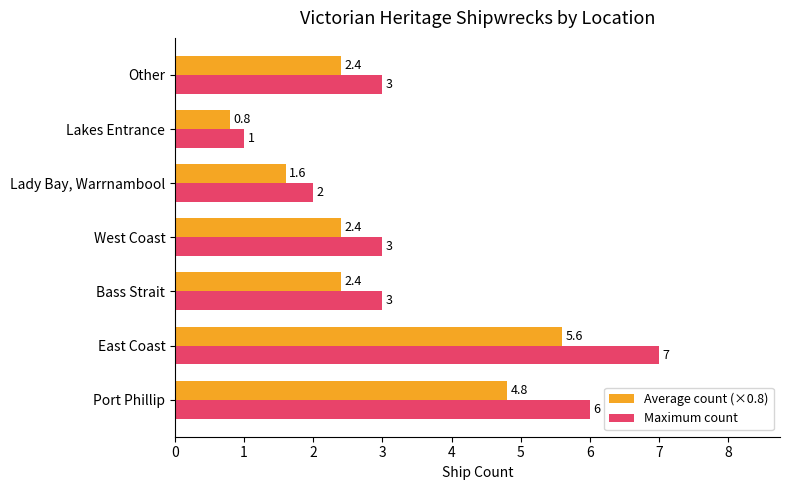

Is it true that Average count (×0.8) equals 0.9 at Lady Bay, Warrnambool?

False